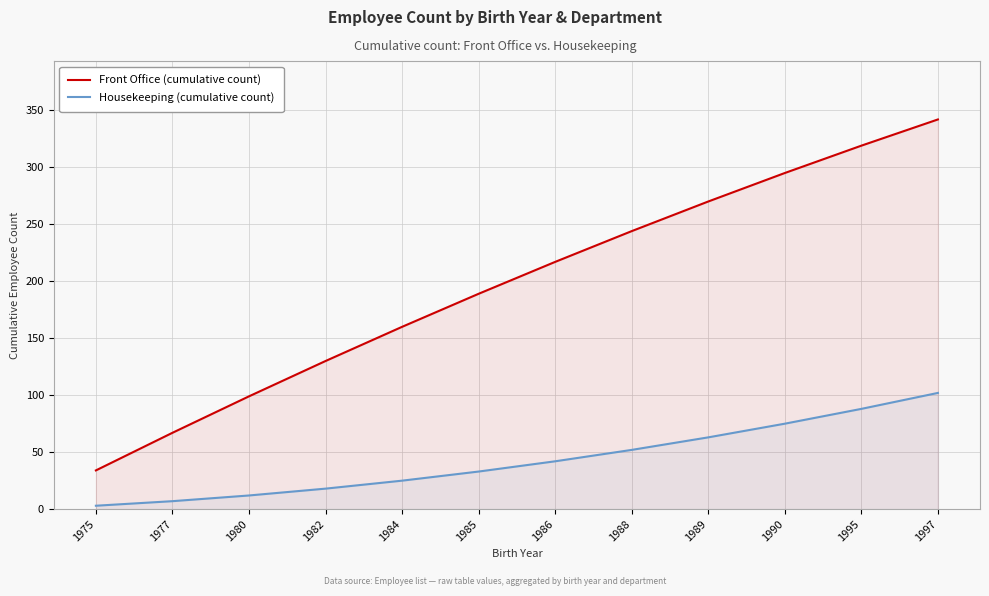

What is the difference between the maximum and minimum values in the Front Office (cumulative count) series?

308